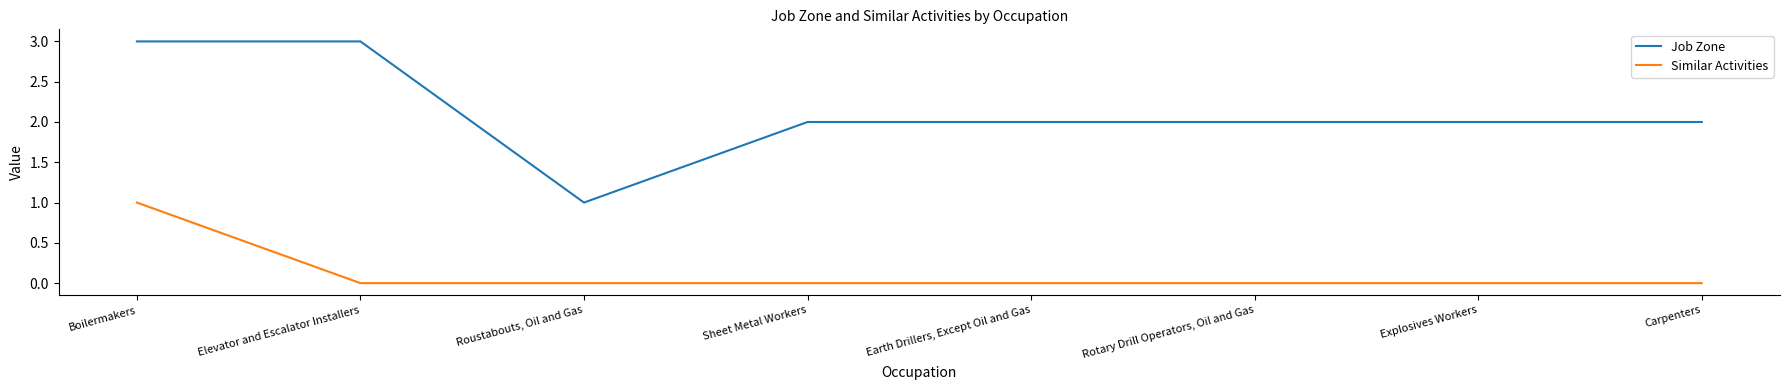

What is the sum of all Job Zone values?

17